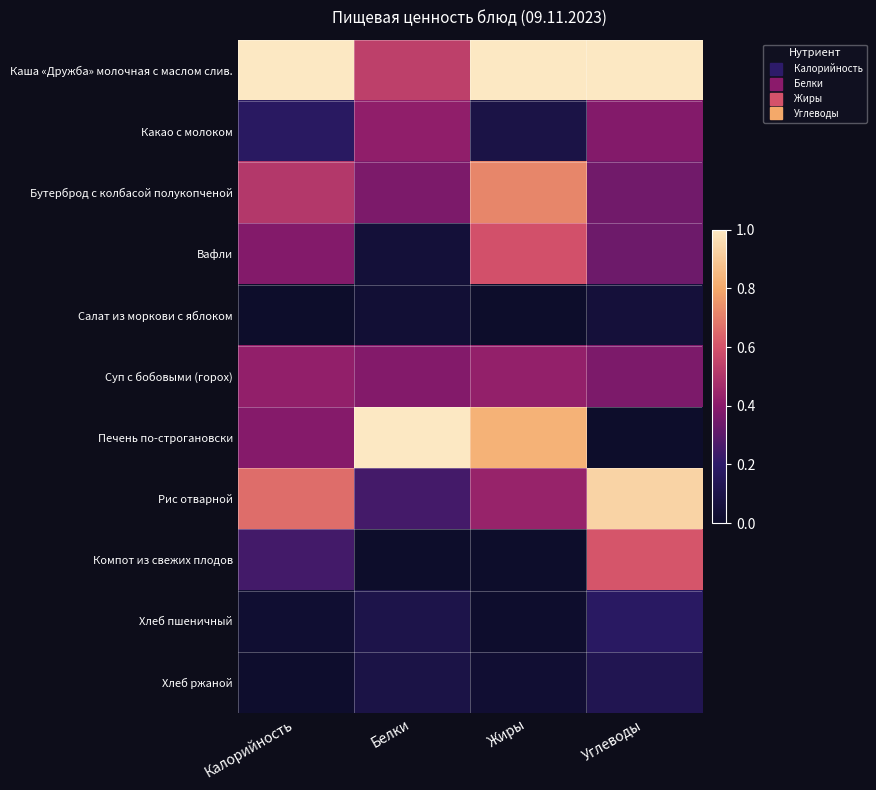

Which series changed the most between Калорийность and Жиры?

Печень по-строгановски